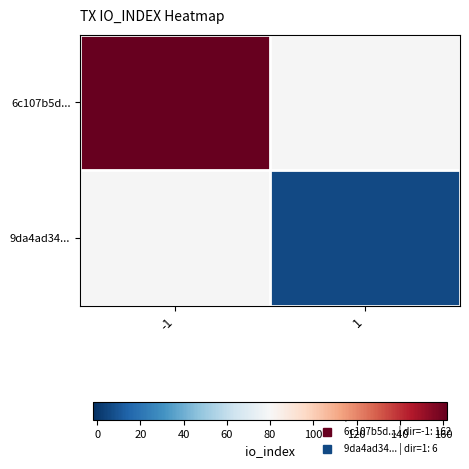

Rank the series by their maximum value, from highest to lowest.

6c107b5d..., 9da4ad34...